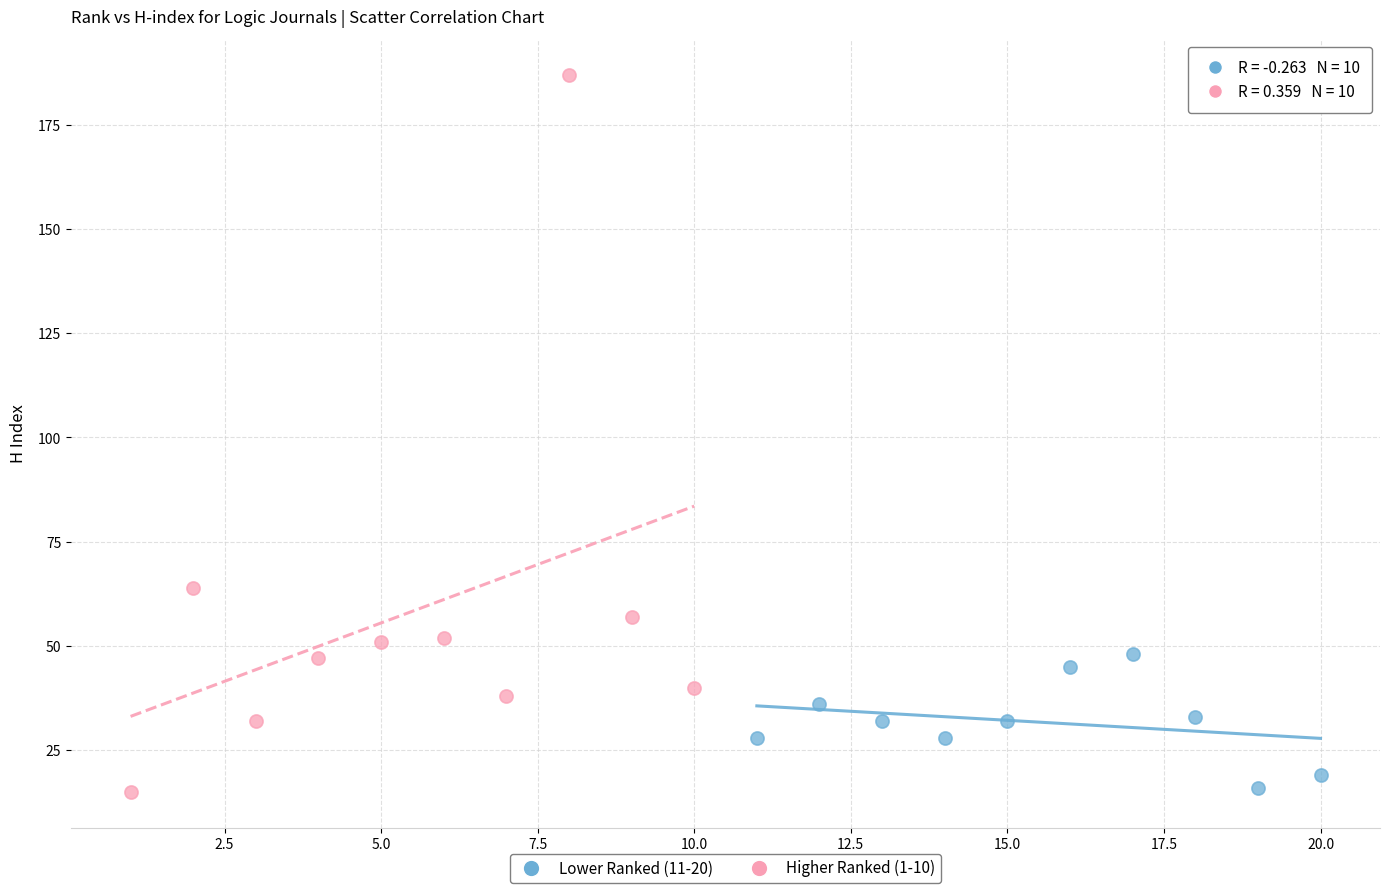

Which series reaches the maximum Y coordinate?

Higher Ranked (1-10)